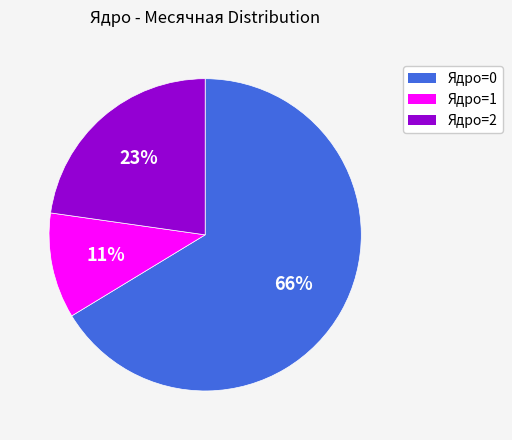

Count the number of slices in the pie.

3